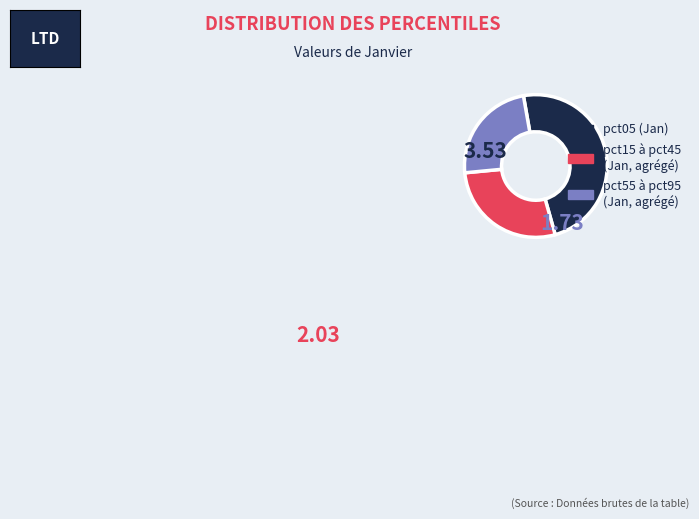

Is there any slice that represents more than half of the pie?

No